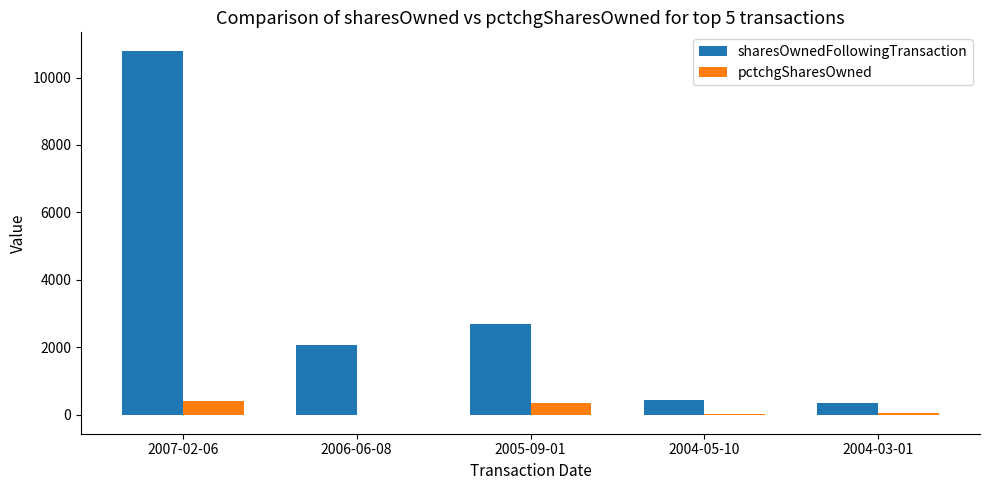

At which label does sharesOwnedFollowingTransaction reach its peak?

2007-02-06